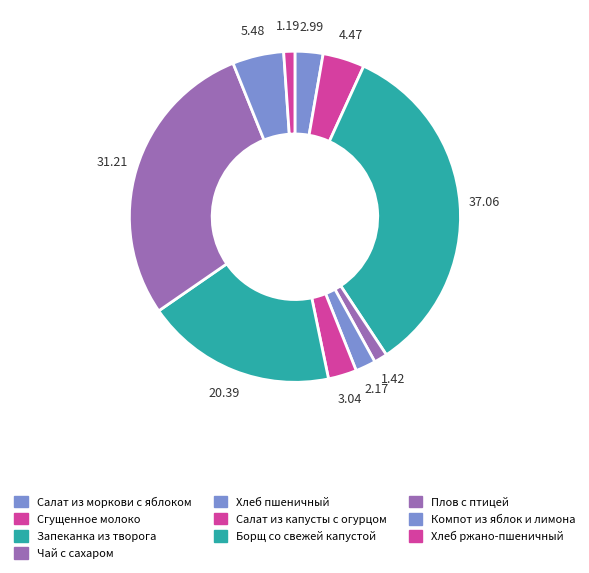

Does Хлеб ржано-пшеничный account for over 50% of the chart?

No